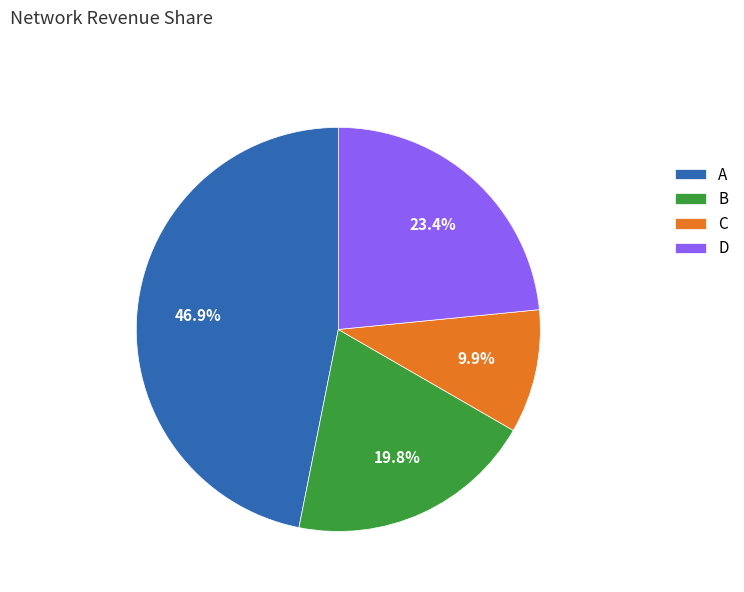

To the nearest percent, what is the average slice percentage?

25%